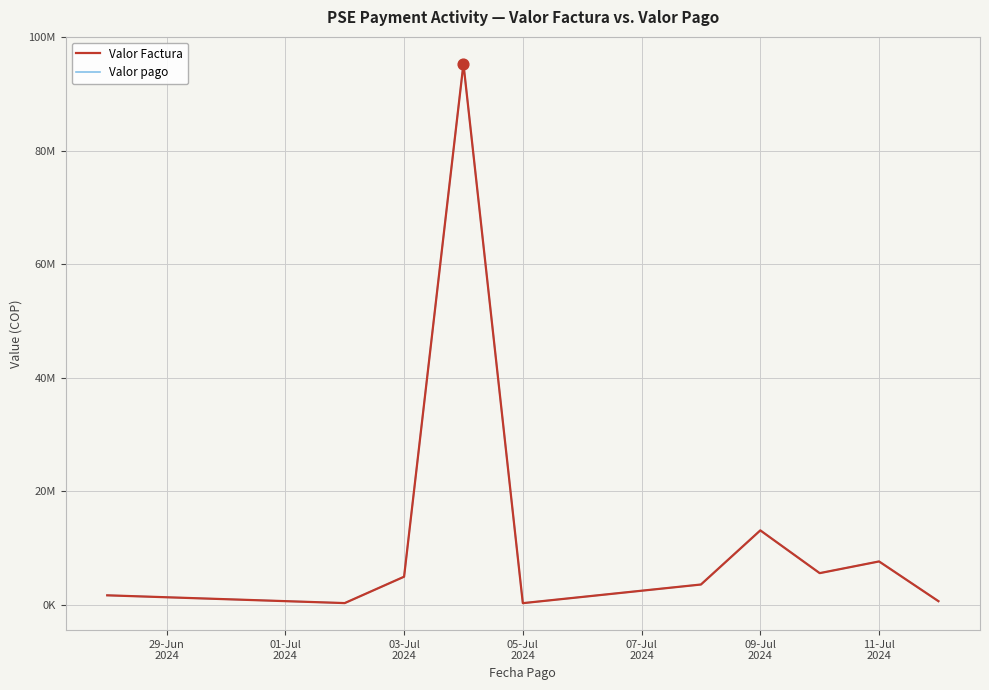

Does the chart have visible grid lines?

Yes